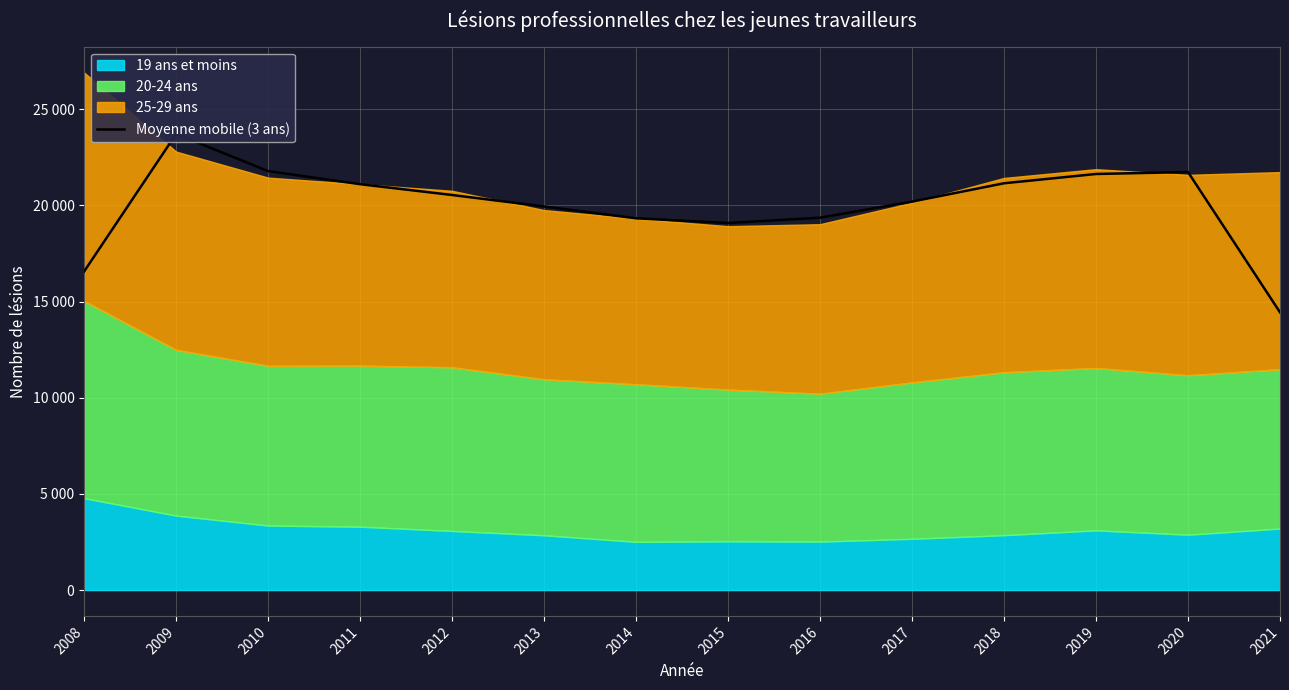

What is the ratio of the value at 2017 to the value at 2014?

1.0